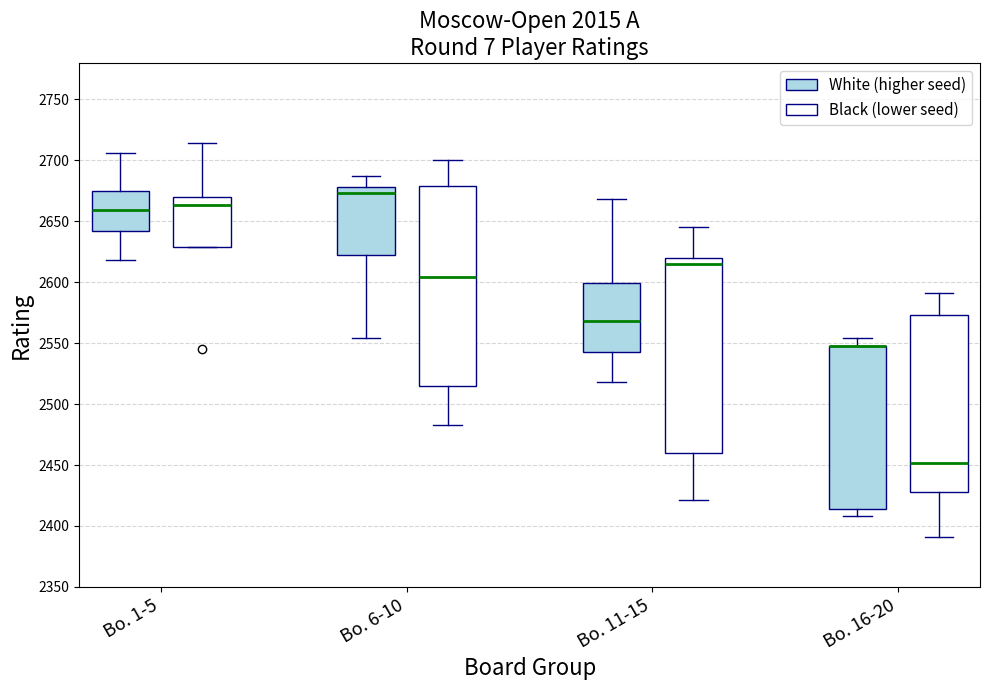

Reading left to right, transcribe this box plot: for each box, give where its median line is, the range the box spans, and where its two whiskers end, as read against the y-axis. The values are not printed on the chart, so give them approximately, as read against the axis.

Bo. 1-5 (White (higher seed)): median 2660, box 2640 to 2675, whiskers 2620 to 2705
Bo. 1-5 (Black (lower seed)): median 2665, box 2630 to 2670, whiskers 2630 to 2715
Bo. 6-10 (White (higher seed)): median 2675, box 2620 to 2680, whiskers 2555 to 2685
Bo. 6-10 (Black (lower seed)): median 2605, box 2515 to 2680, whiskers 2485 to 2700
Bo. 11-15 (White (higher seed)): median 2570, box 2545 to 2600, whiskers 2520 to 2670
Bo. 11-15 (Black (lower seed)): median 2615, box 2460 to 2620, whiskers 2420 to 2645
Bo. 16-20 (White (higher seed)): median 2550 (drawn on the box's upper edge), box 2415 to 2550, whiskers 2410 to 2555
Bo. 16-20 (Black (lower seed)): median 2450, box 2430 to 2575, whiskers 2390 to 2590